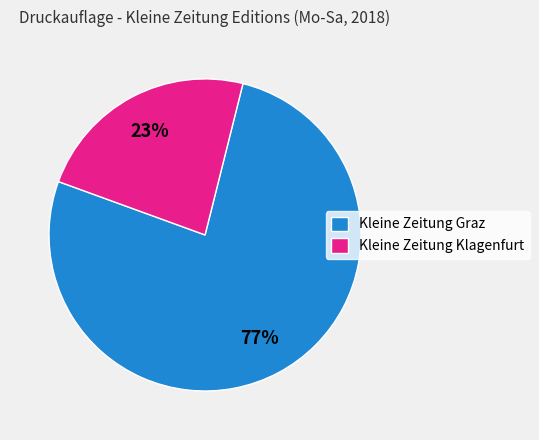

Is the sum of Kleine Zeitung Klagenfurt and Kleine Zeitung Graz greater than half?

Yes